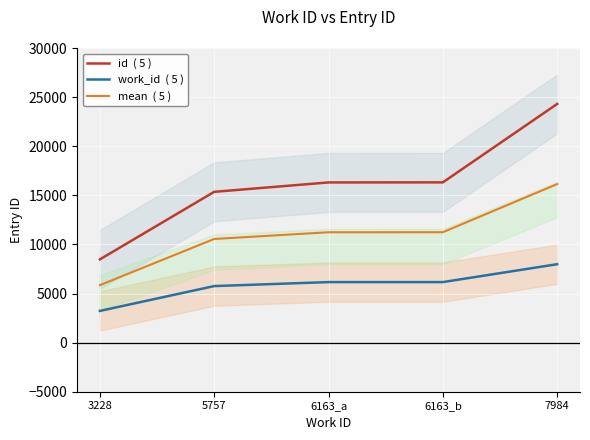

What is the total value across all series at 6163_b?

33721.5